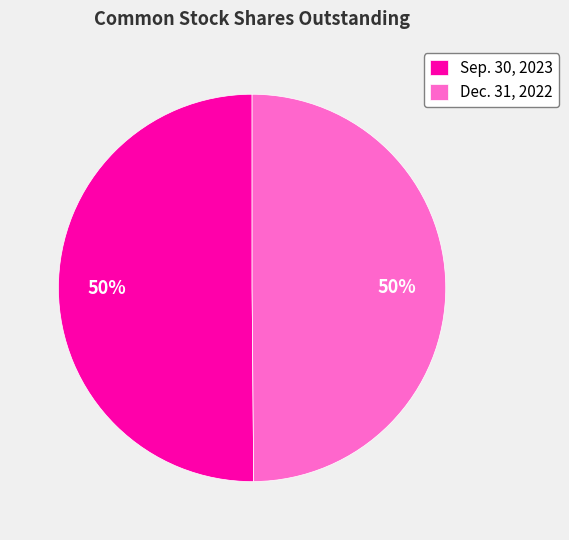

Count the number of slices in the pie.

2